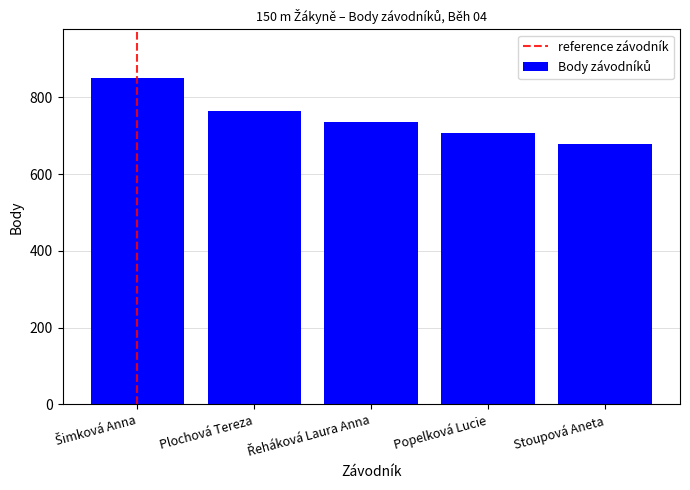

What is the sum of all values?

3732